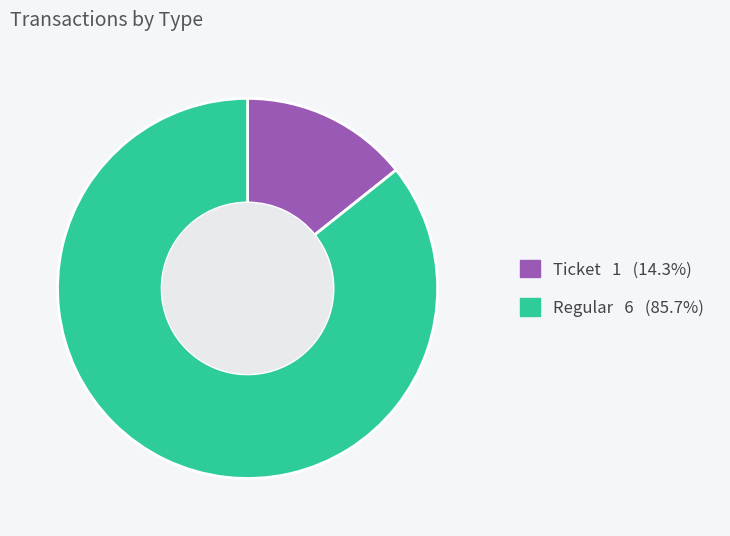

How many segments does this pie chart have?

2